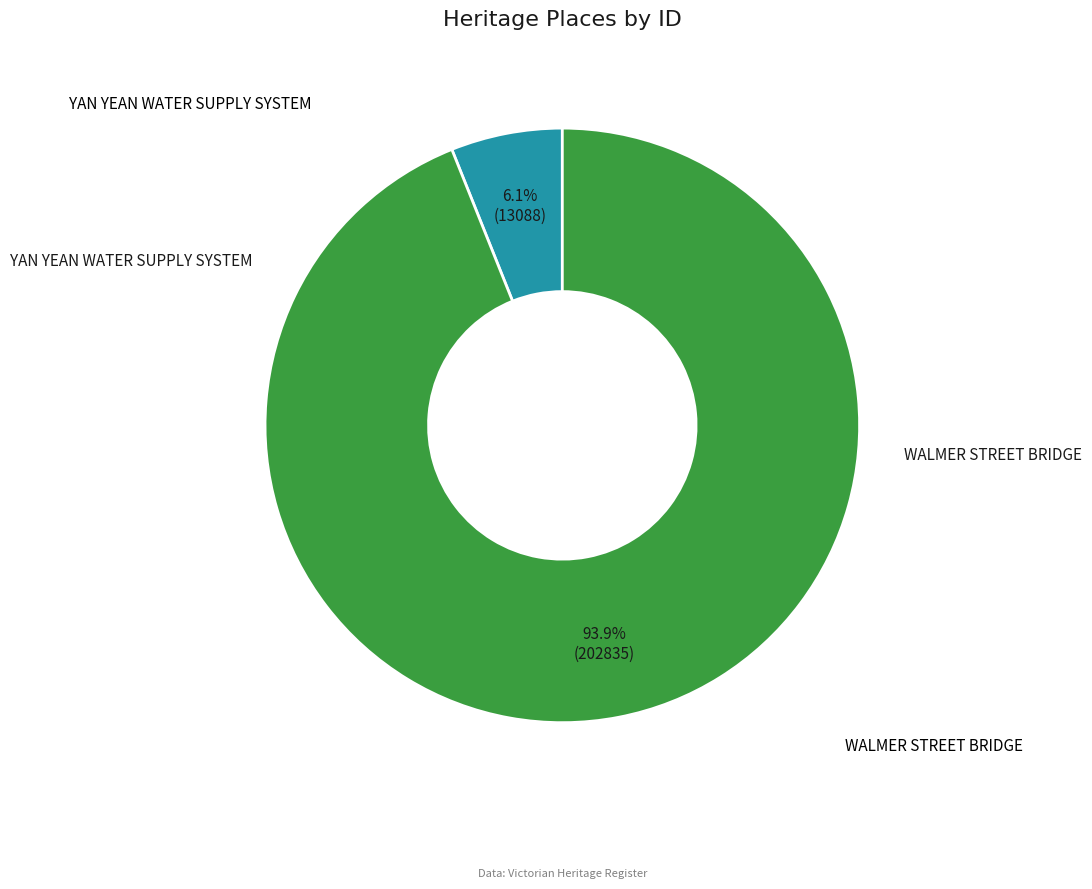

Rank the categories by value from lowest to highest.

YAN YEAN WATER SUPPLY SYSTEM, WALMER STREET BRIDGE